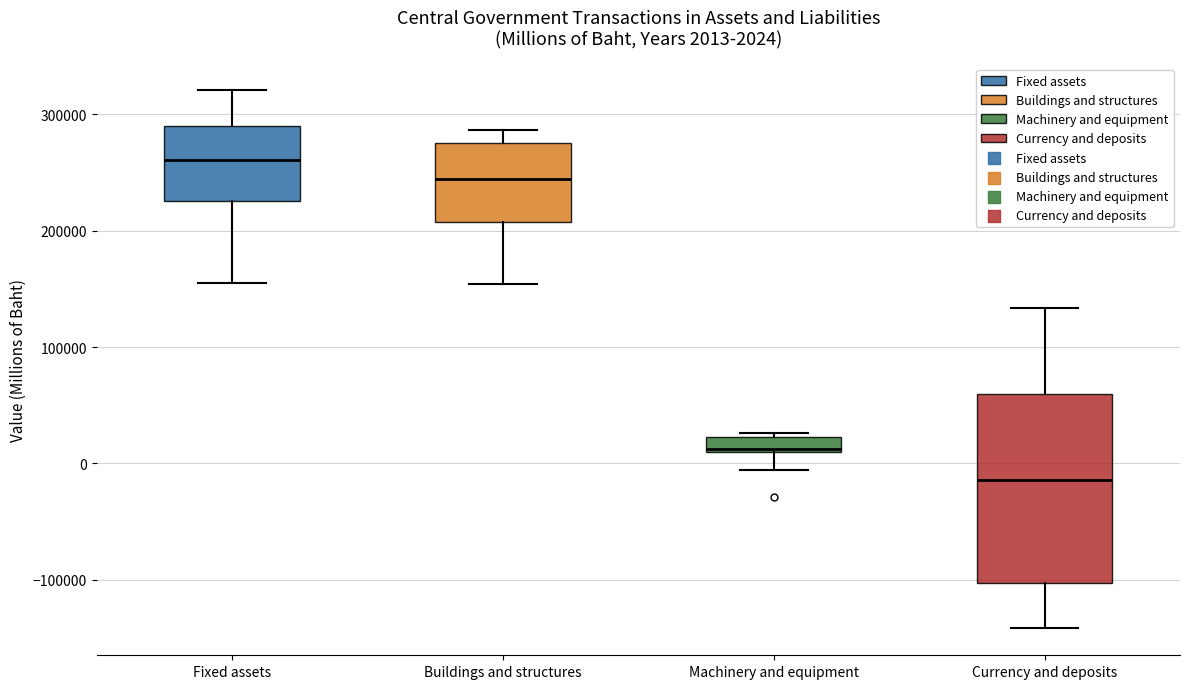

Comparing the boxes themselves (not the whiskers), which one is the tallest?

Currency and deposits